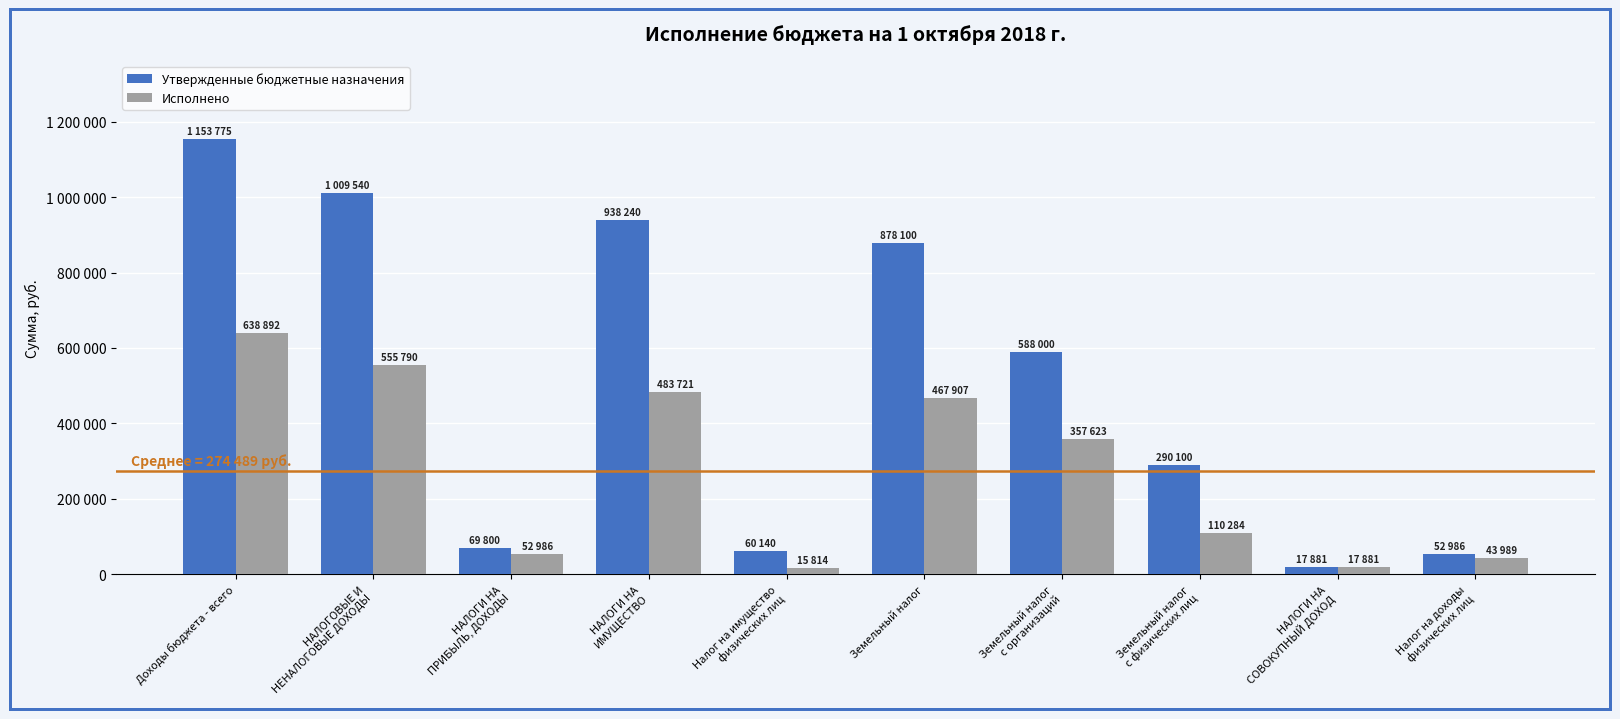

What is the spread (max minus min) of values at НАЛОГОВЫЕ И
НЕНАЛОГОВЫЕ ДОХОДЫ?

453749.7